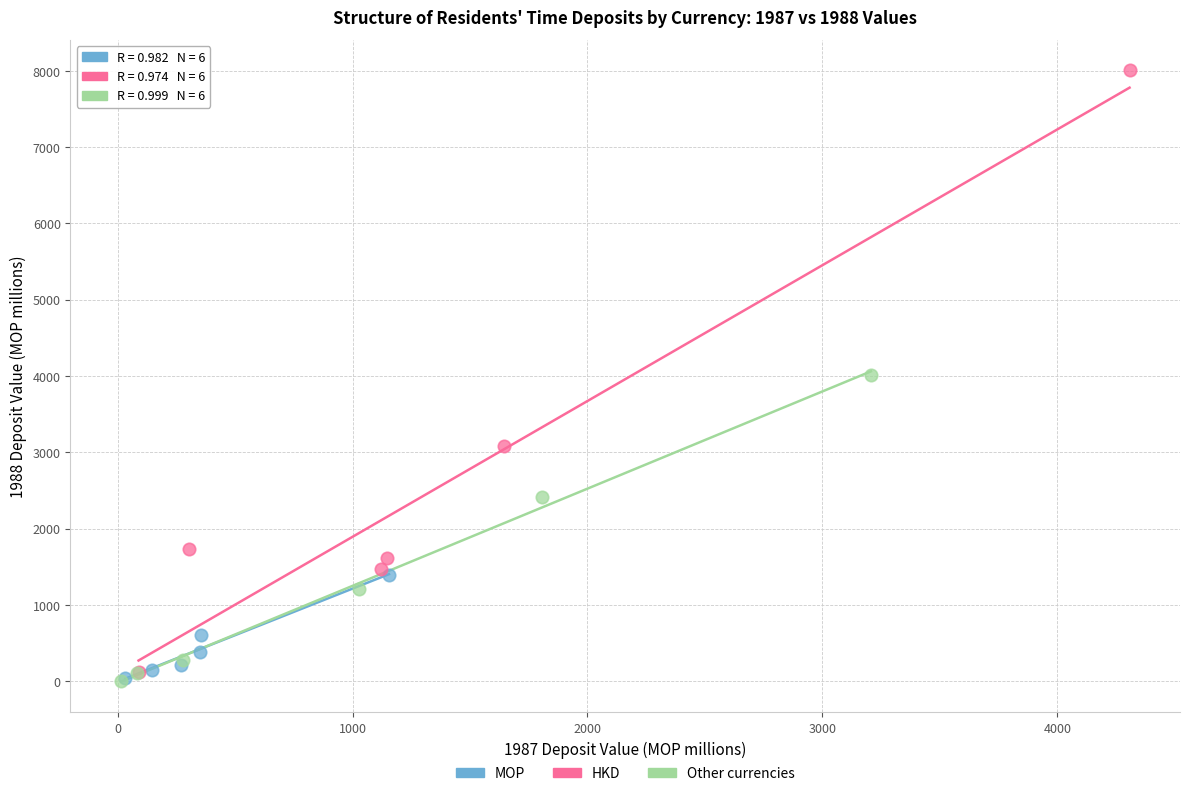

Which series reaches the maximum Y coordinate?

HKD